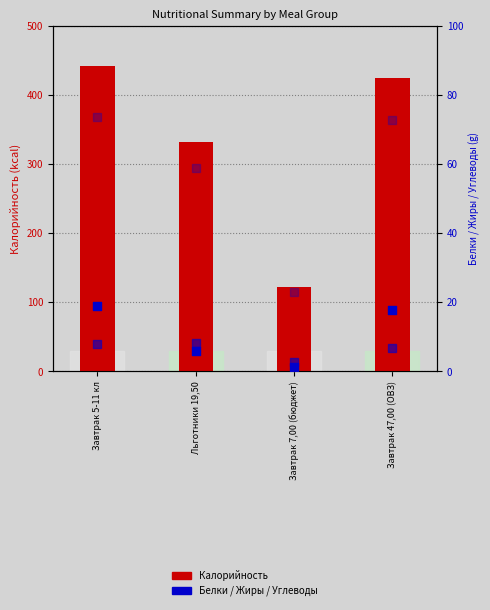

Which series contains the highest Y value?

Калорийность